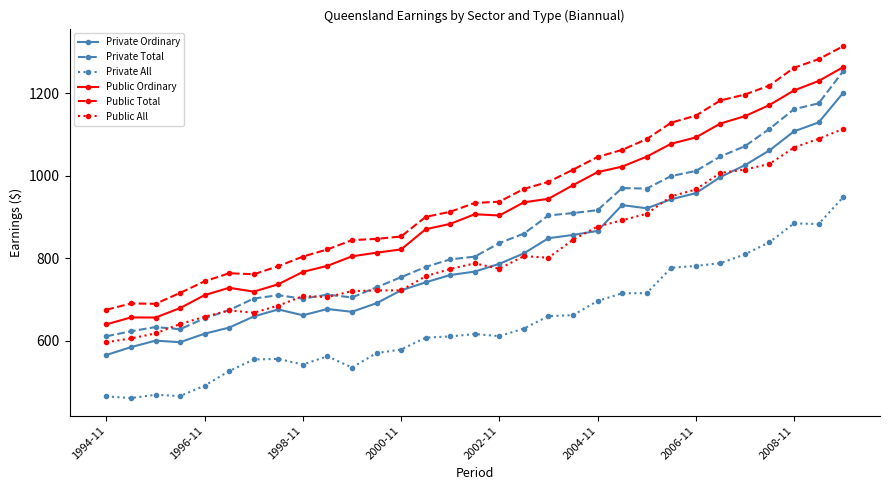

Which series has the largest total across all categories?

Public Total